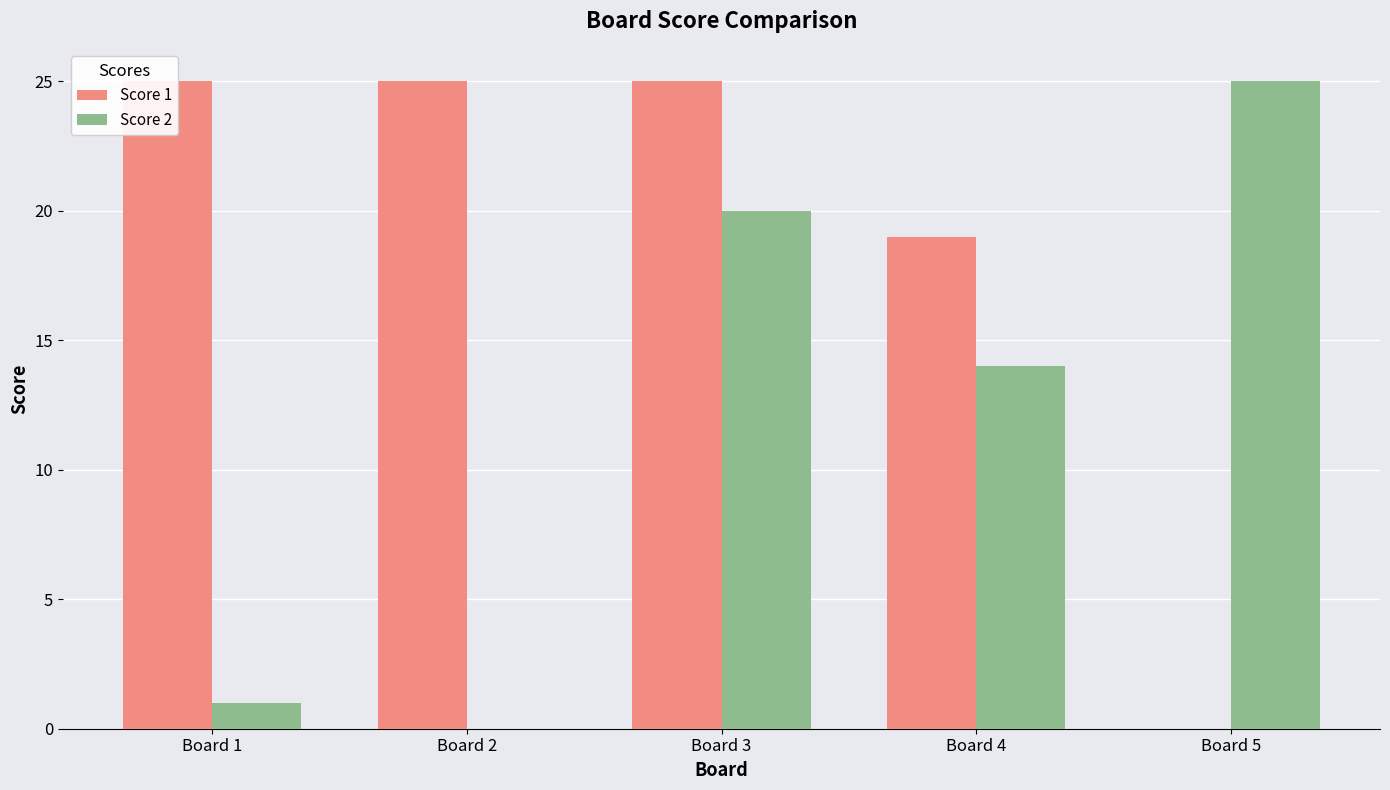

How many values in the Score 1 series are below 25?

2